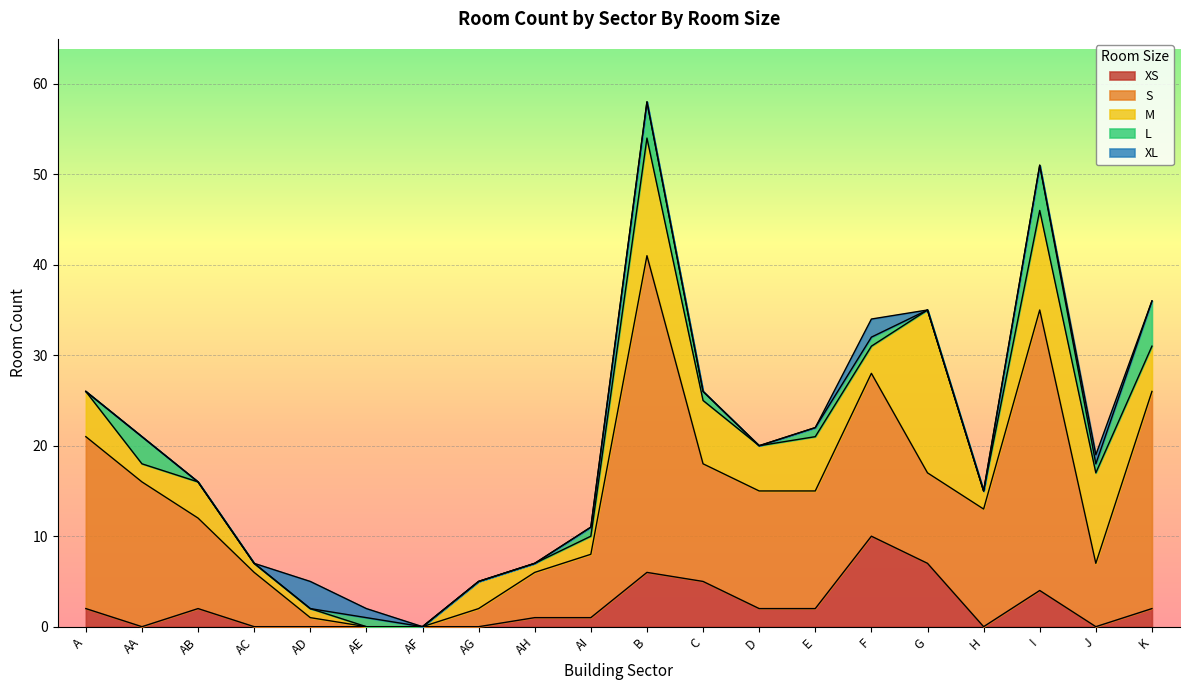

What is the total value across all series at AB?

16